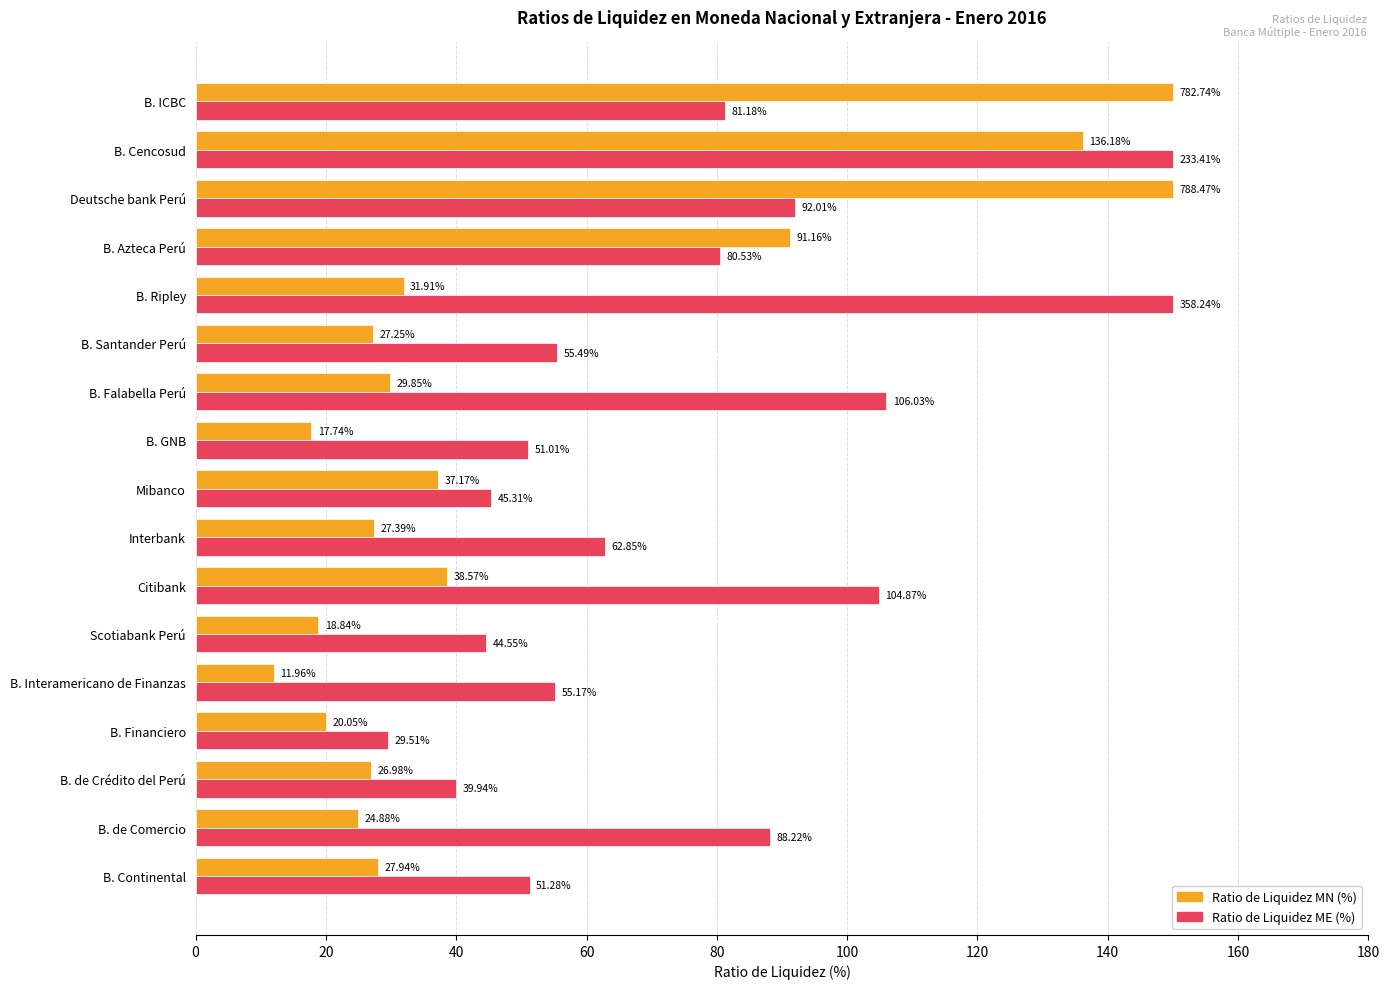

At which label is Ratio de Liquidez MN (%) closest to 80?

B. Azteca Perú